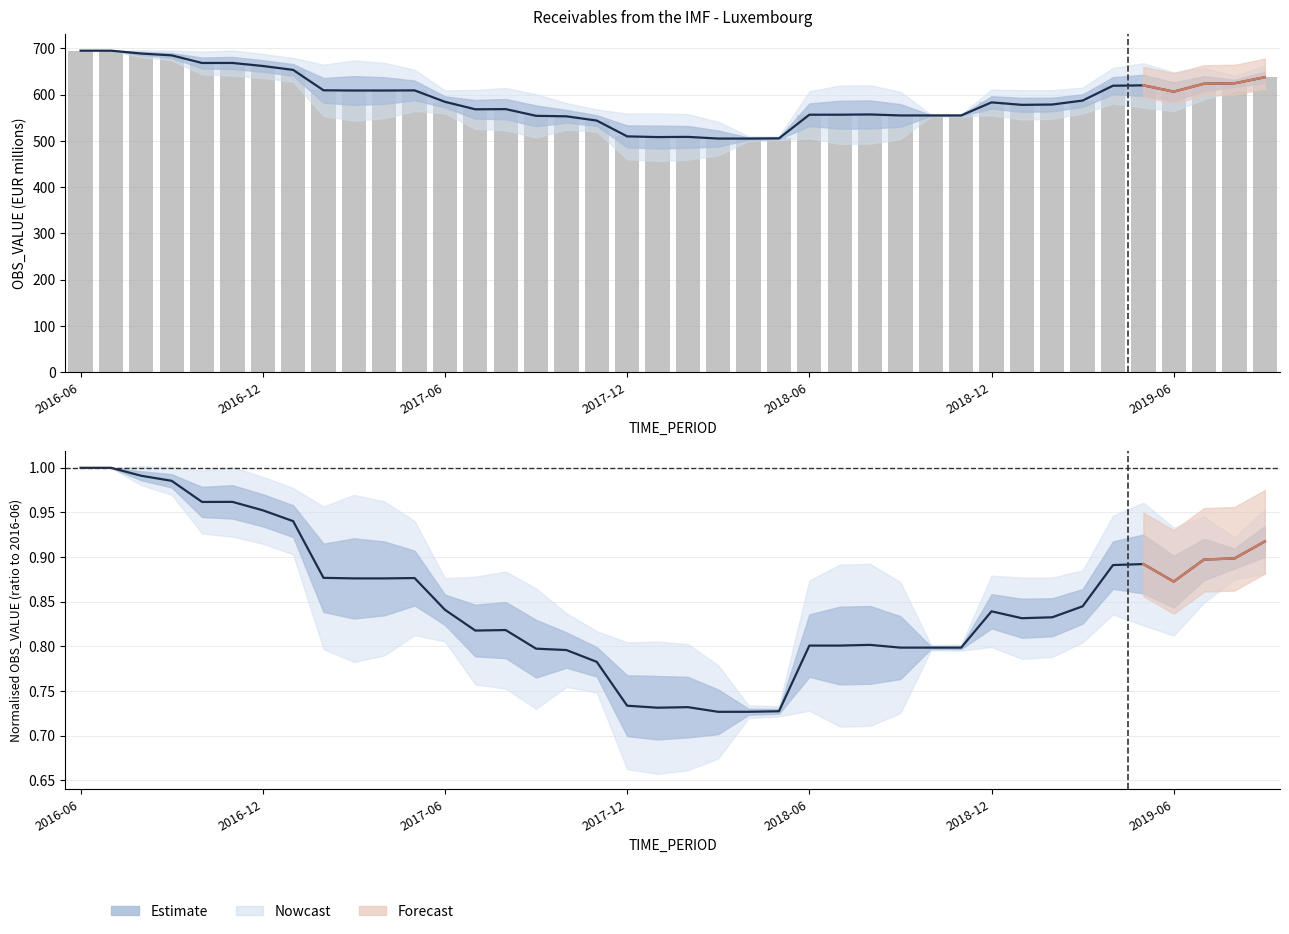

Which label corresponds to the largest value in the chart?

2016-06